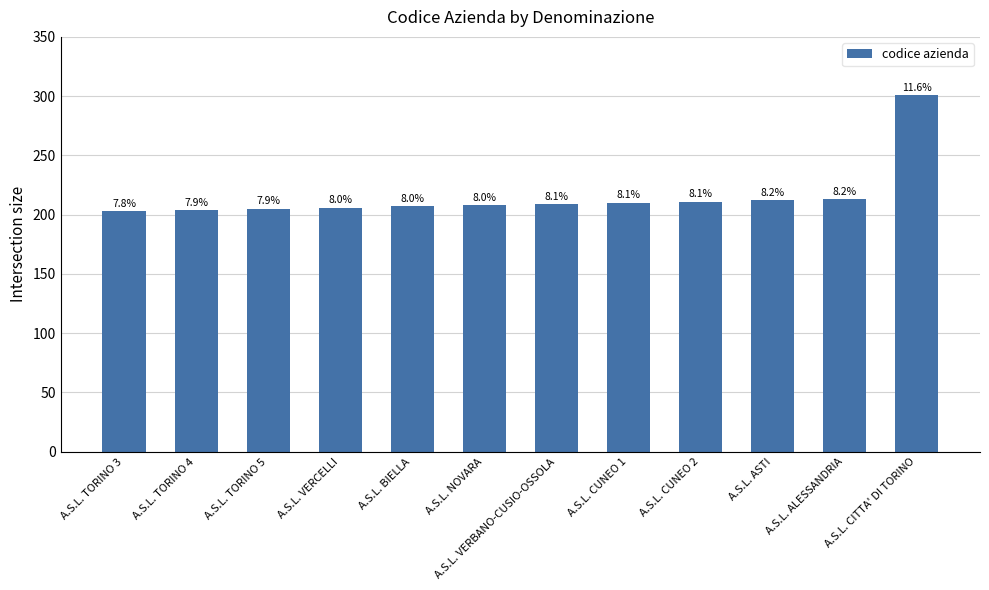

Reading right to left, transcribe all the data shown in this chart.

A.S.L. CITTA' DI TORINO=301	A.S.L. ALESSANDRIA=213	A.S.L. ASTI=212	A.S.L. CUNEO 2=211	A.S.L. CUNEO 1=210	A.S.L. VERBANO-CUSIO-OSSOLA=209	A.S.L. NOVARA=208	A.S.L. BIELLA=207	A.S.L. VERCELLI=206	A.S.L. TORINO 5=205	A.S.L. TORINO 4=204	A.S.L. TORINO 3=203